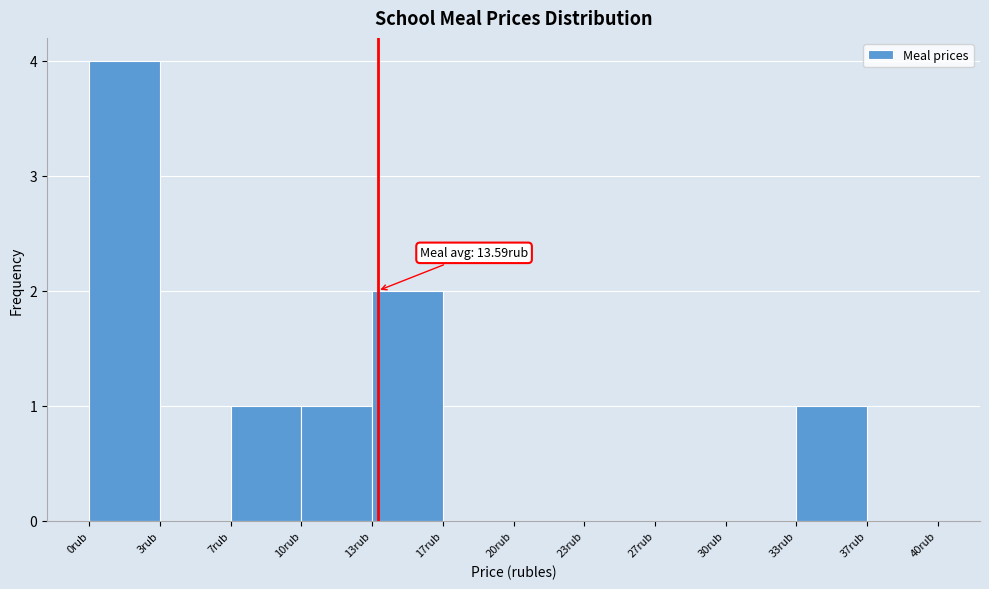

Over which range of the x-axis is the bar tallest?

0.0 to 3.5